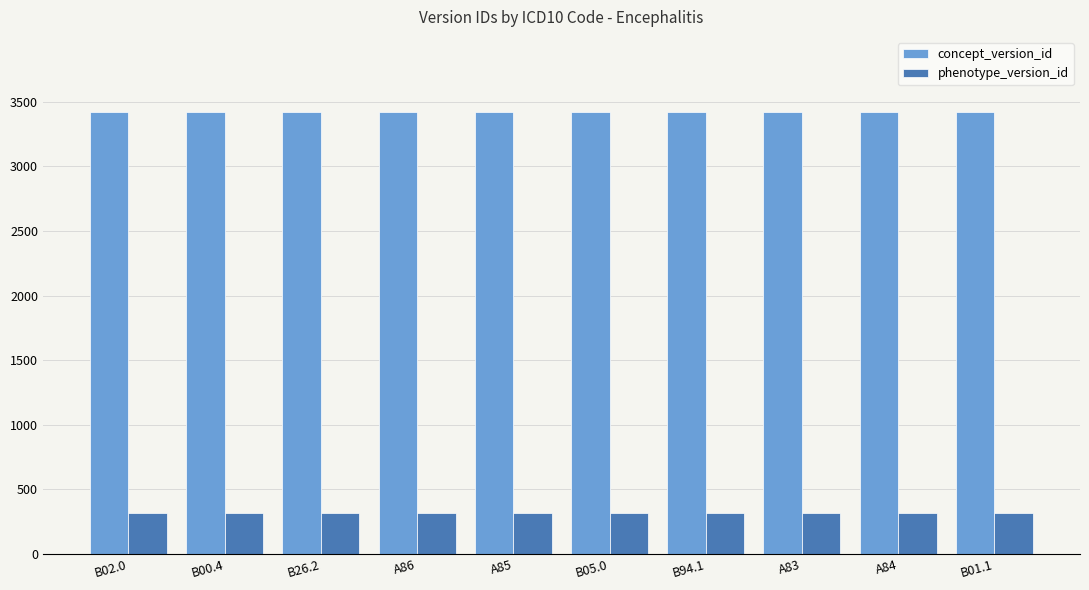

How many bars are there in each group?

2